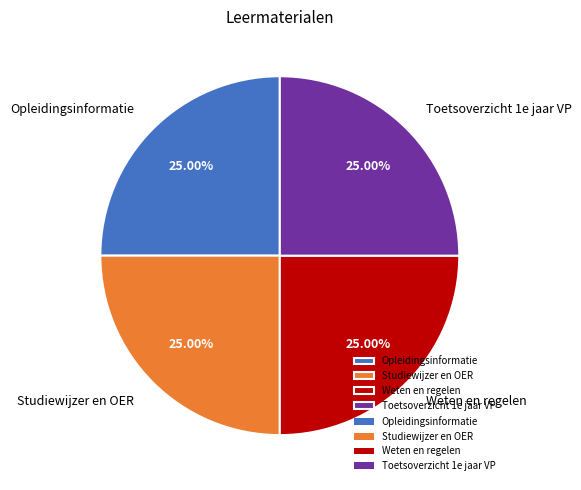

Approximately how many times larger is the value at Opleidingsinformatie compared to Studiewijzer en OER?

1.0